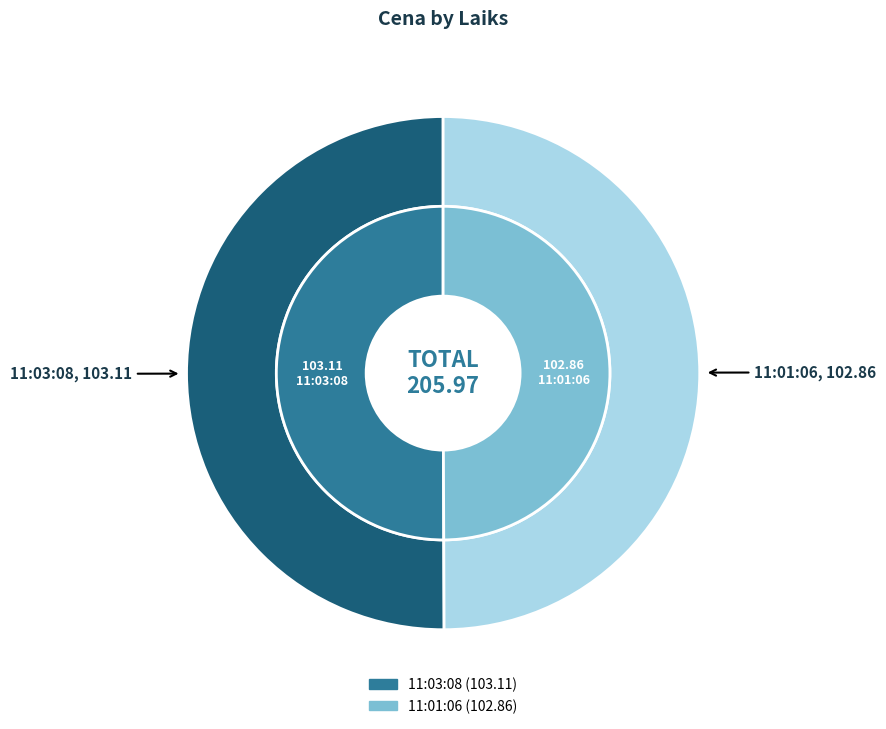

How many segments does this pie chart have?

2